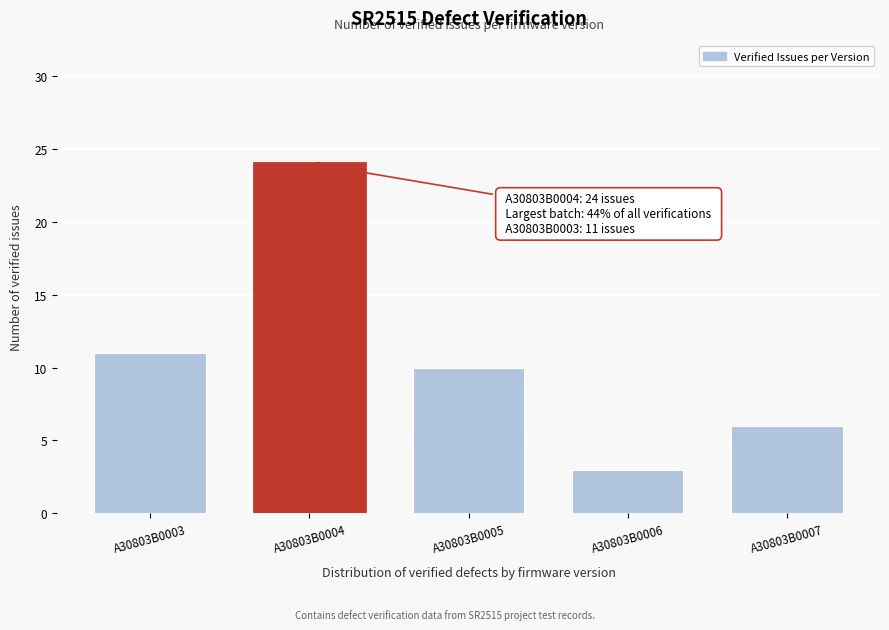

Reading left to right, extract all data points from this chart.

11	24	10	3	6